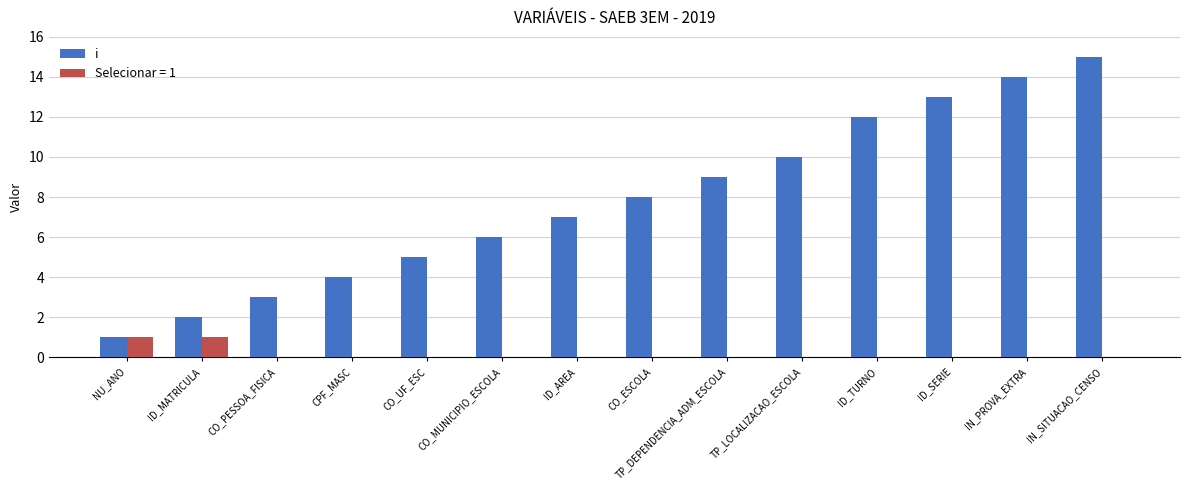

What is the maximum value shown in the chart?

15